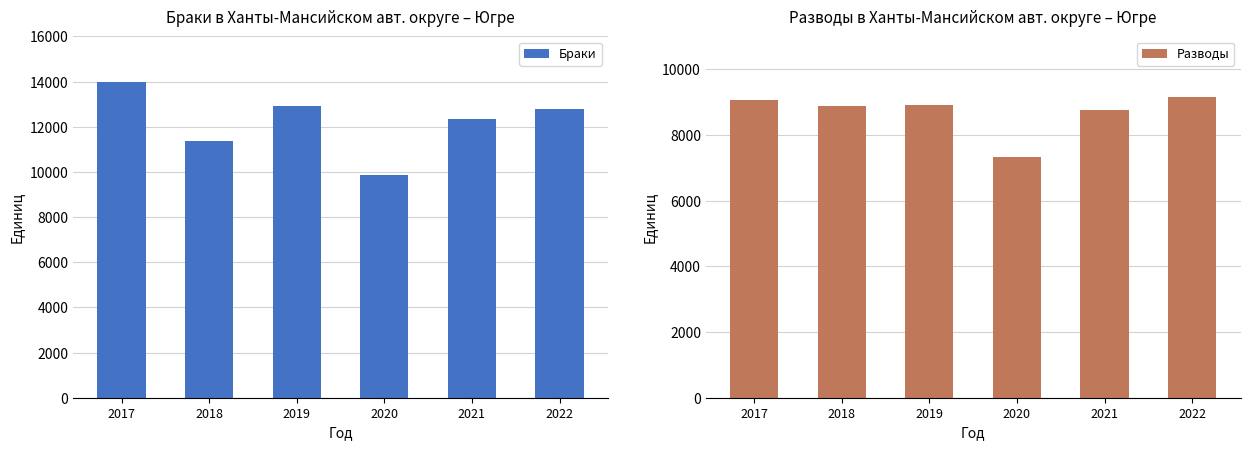

The Разводы series shows 16340 at 2022. True or false?

False